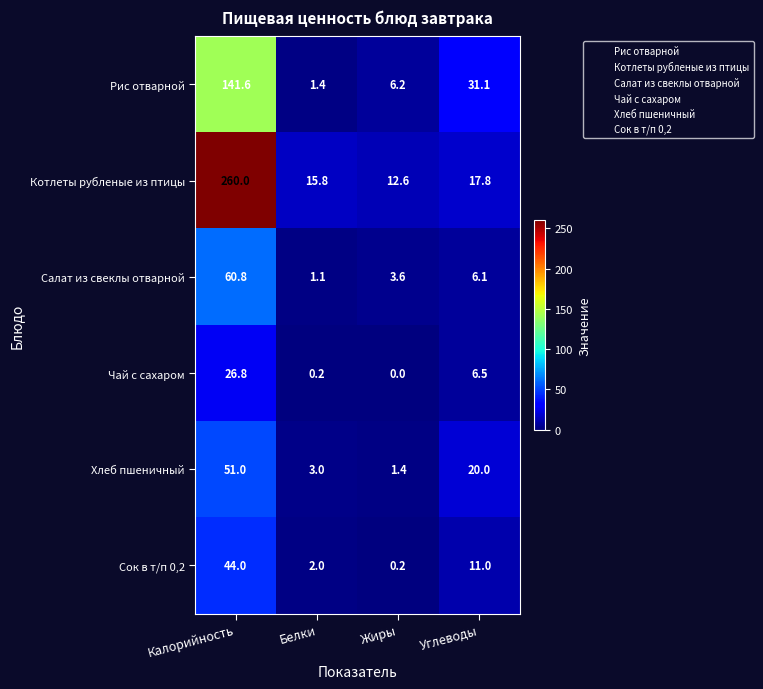

At which label does Хлеб пшеничный reach its peak?

Калорийность